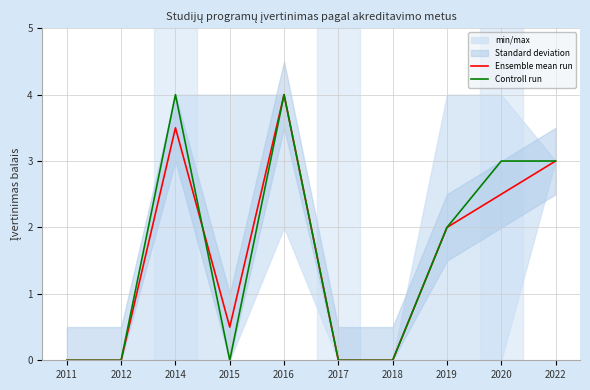

True or false: Ensemble mean run and Controll run cross at least once.

True